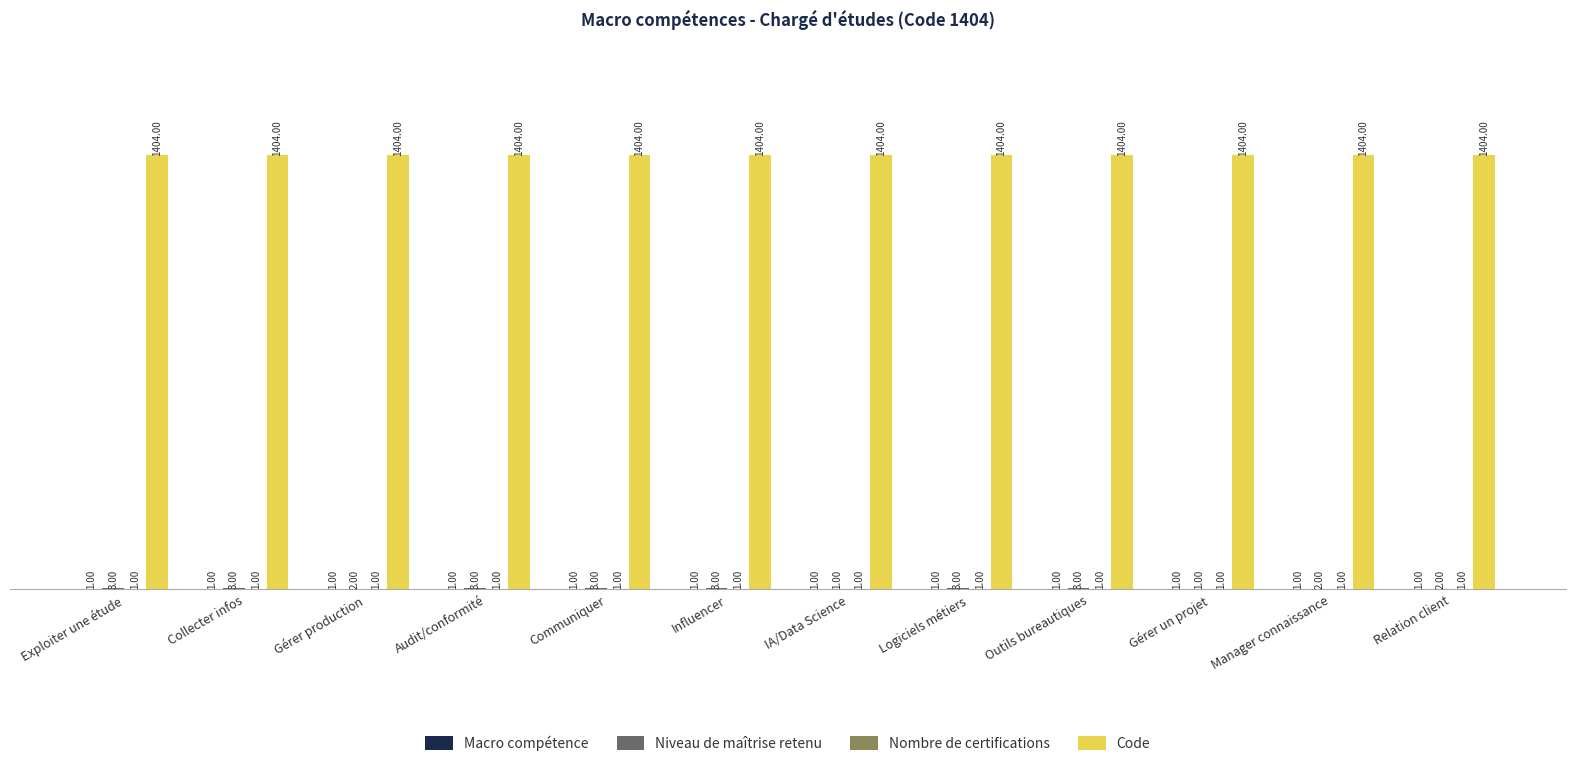

Which series has the largest total across all categories?

Code